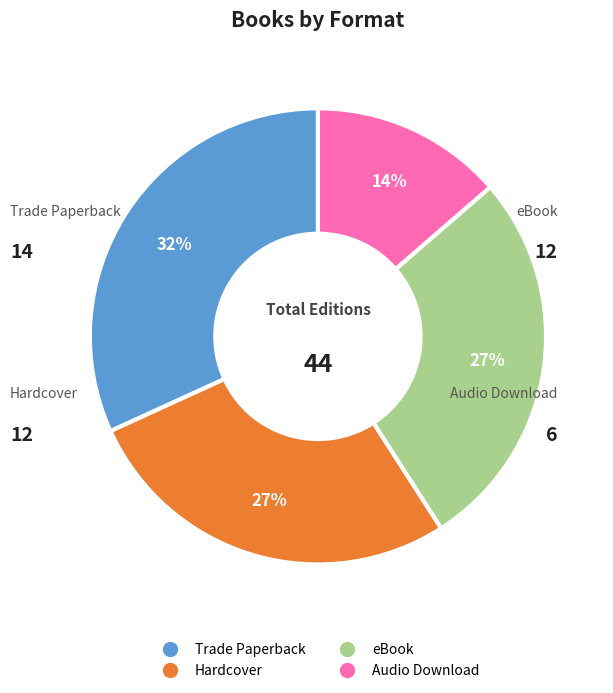

Between Trade Paperback and eBook, which is larger?

Trade Paperback